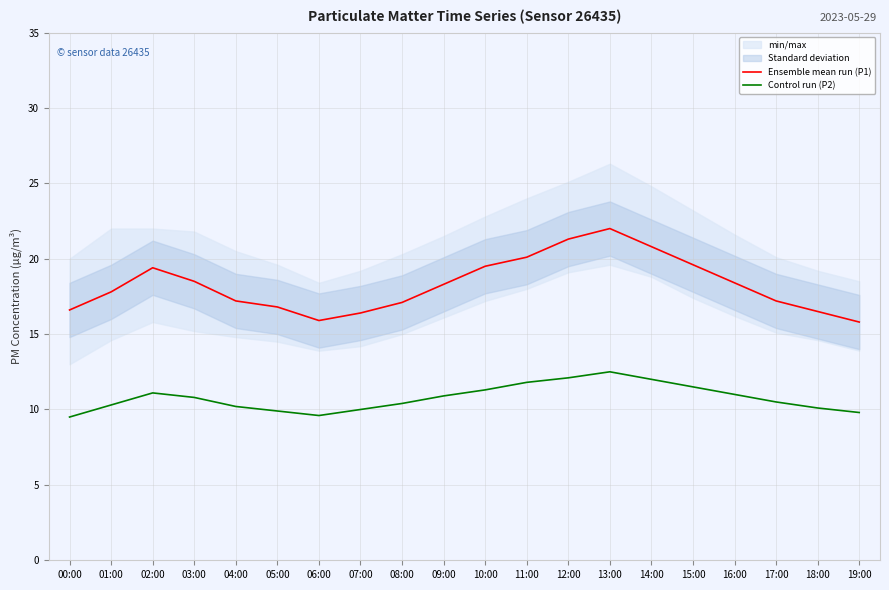

True or false: Ensemble mean run (P1) has more than 2 interior local peaks.

False